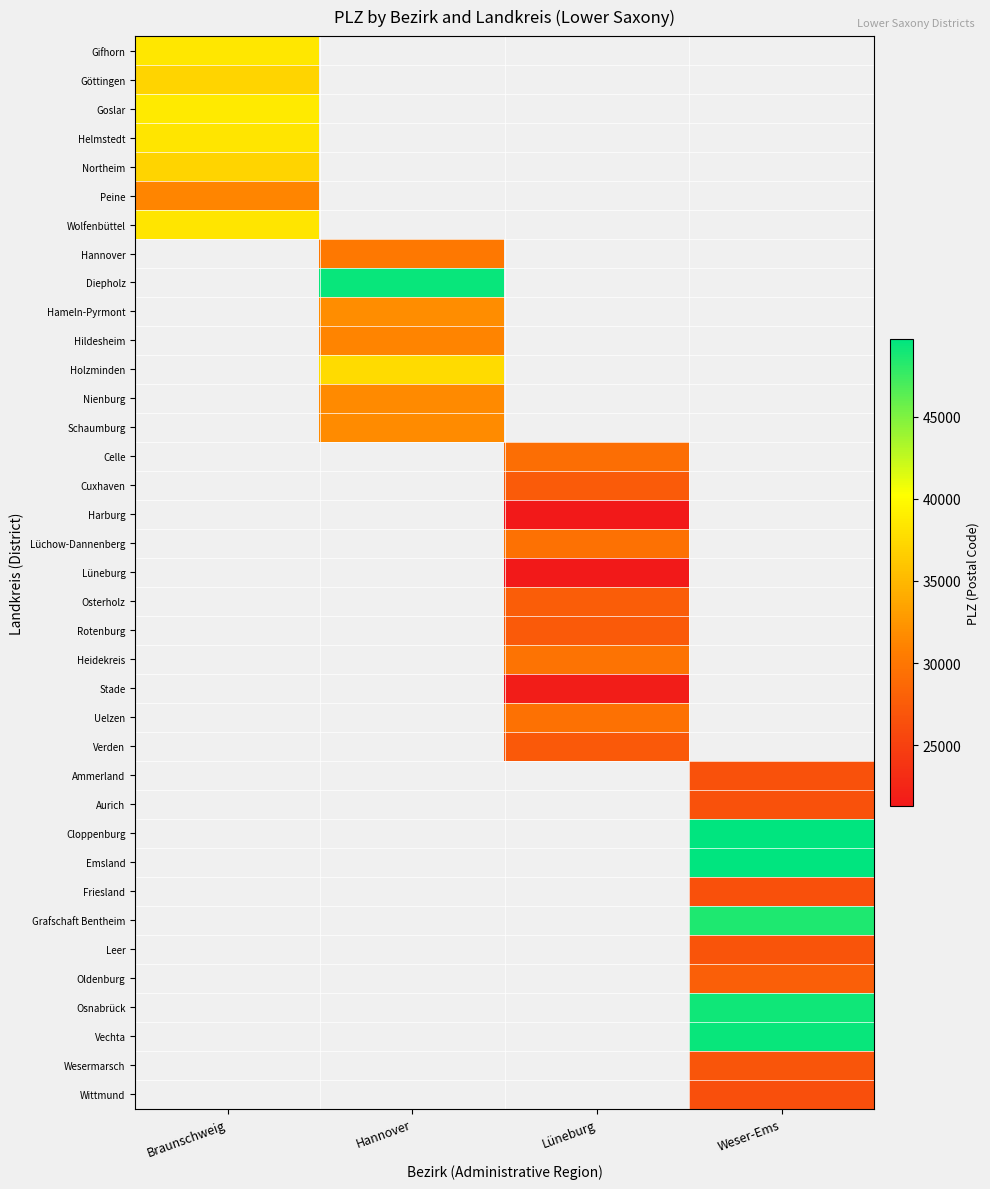

Between Braunschweig and Weser-Ems, which is larger?

Weser-Ems